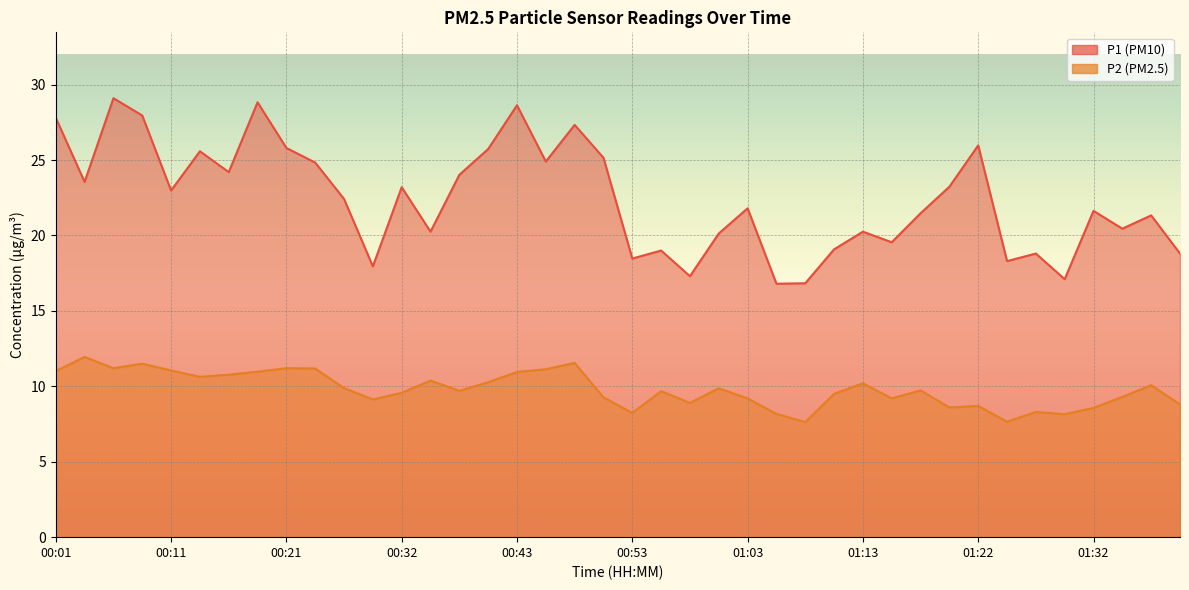

True or false: P1 and P2 intersect in this chart.

False